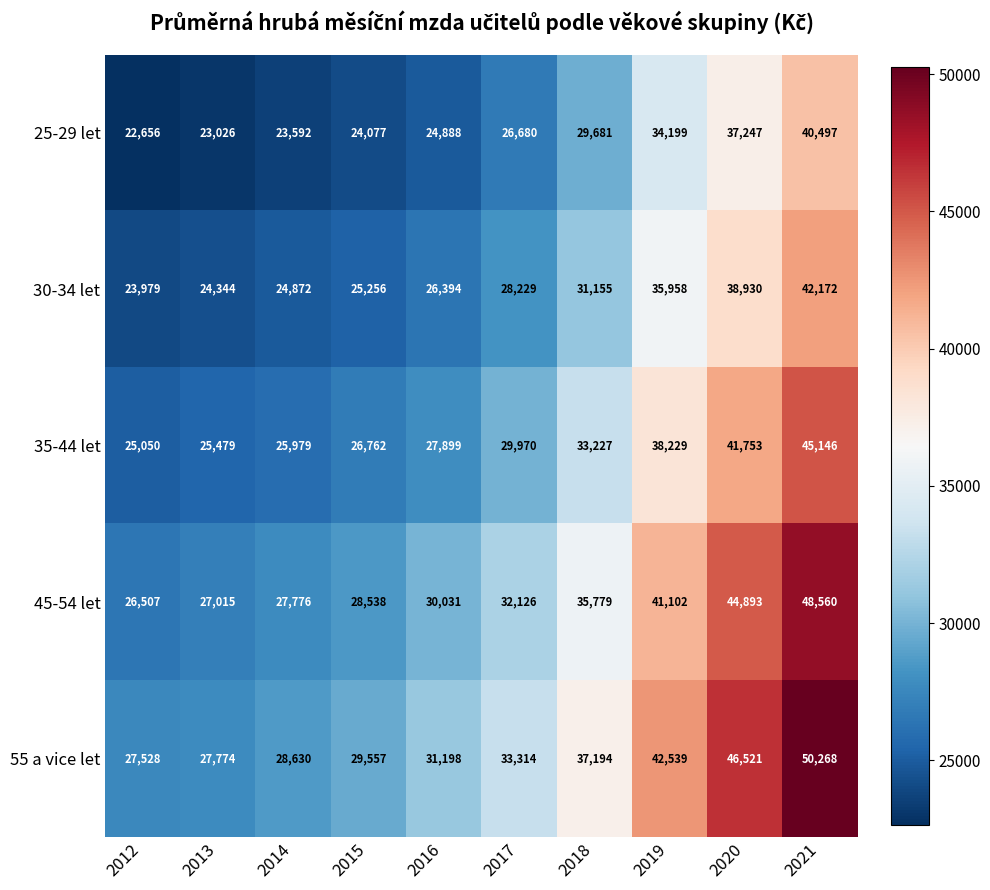

True or false: 35-44 let has a value of 29970 at 2017.

True